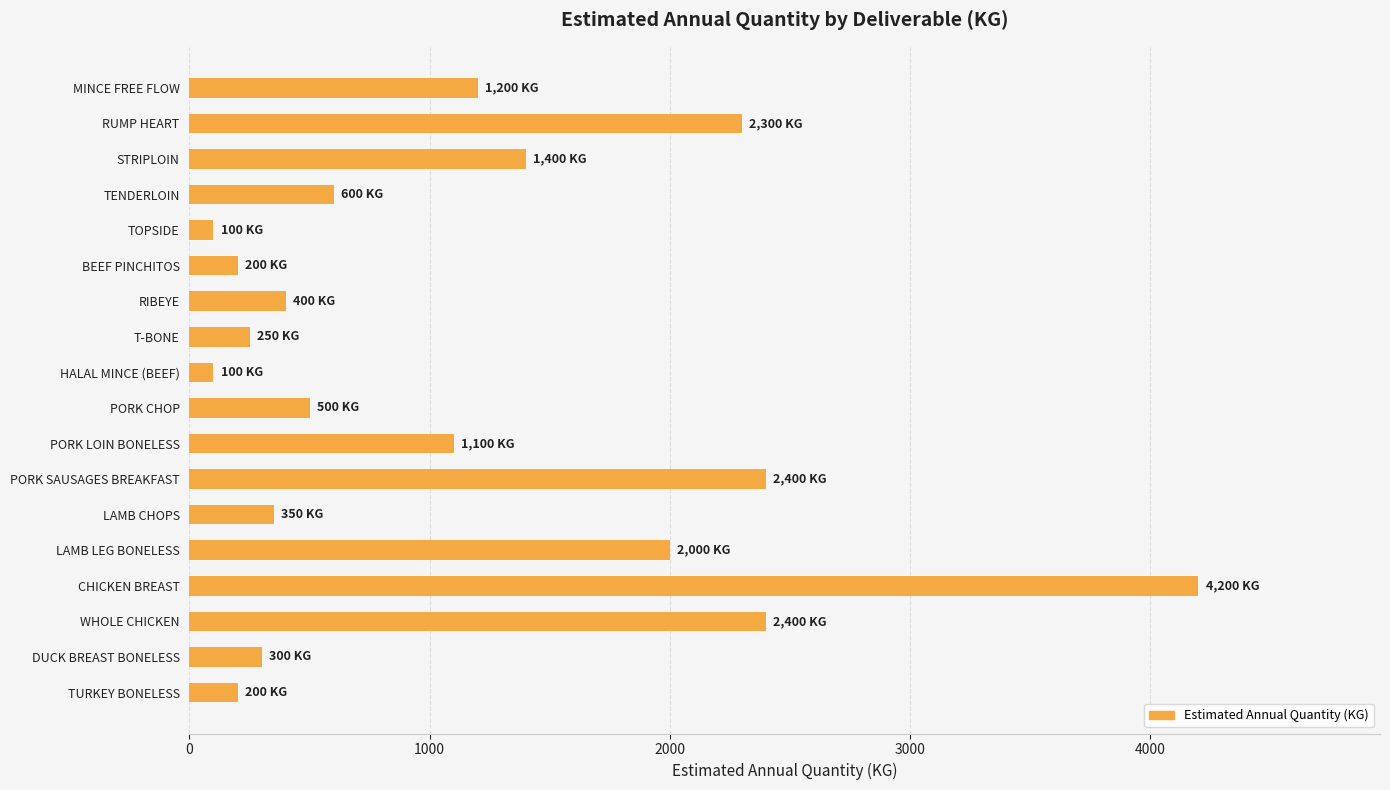

What is the difference between the values at PORK SAUSAGES BREAKFAST and CHICKEN BREAST?

1800